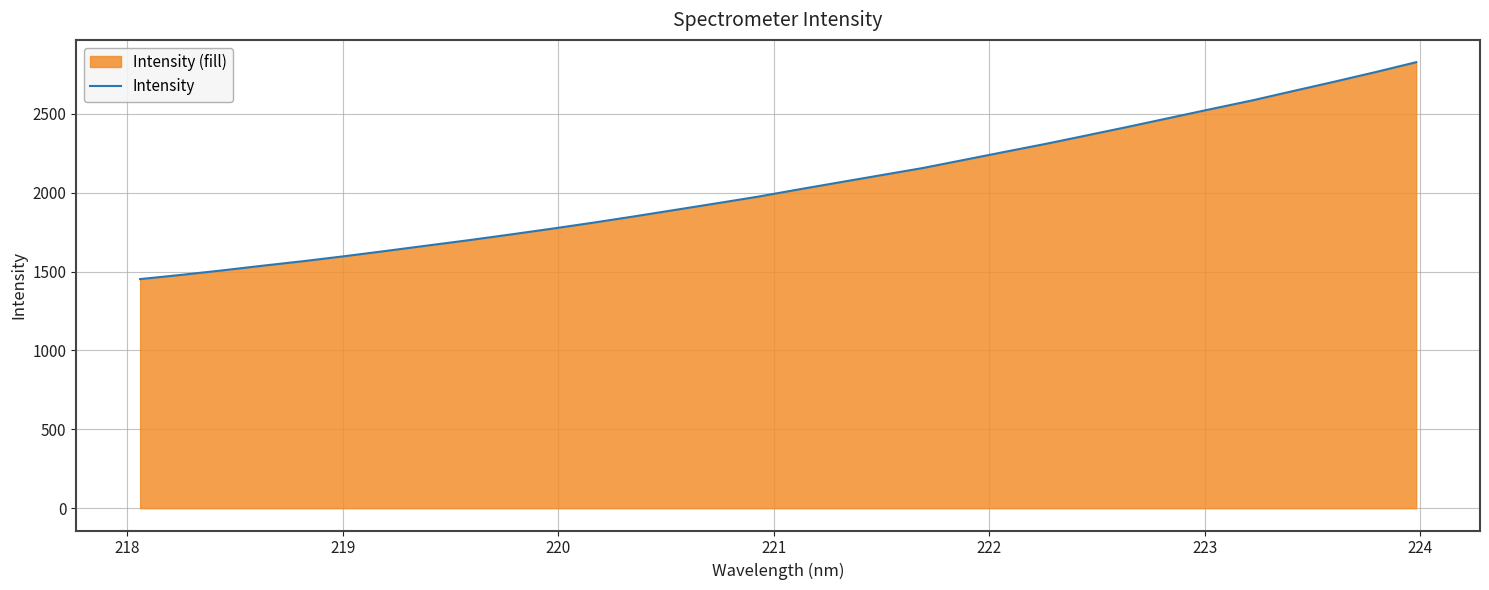

True or false: the data has more than 2 interior local peaks.

False